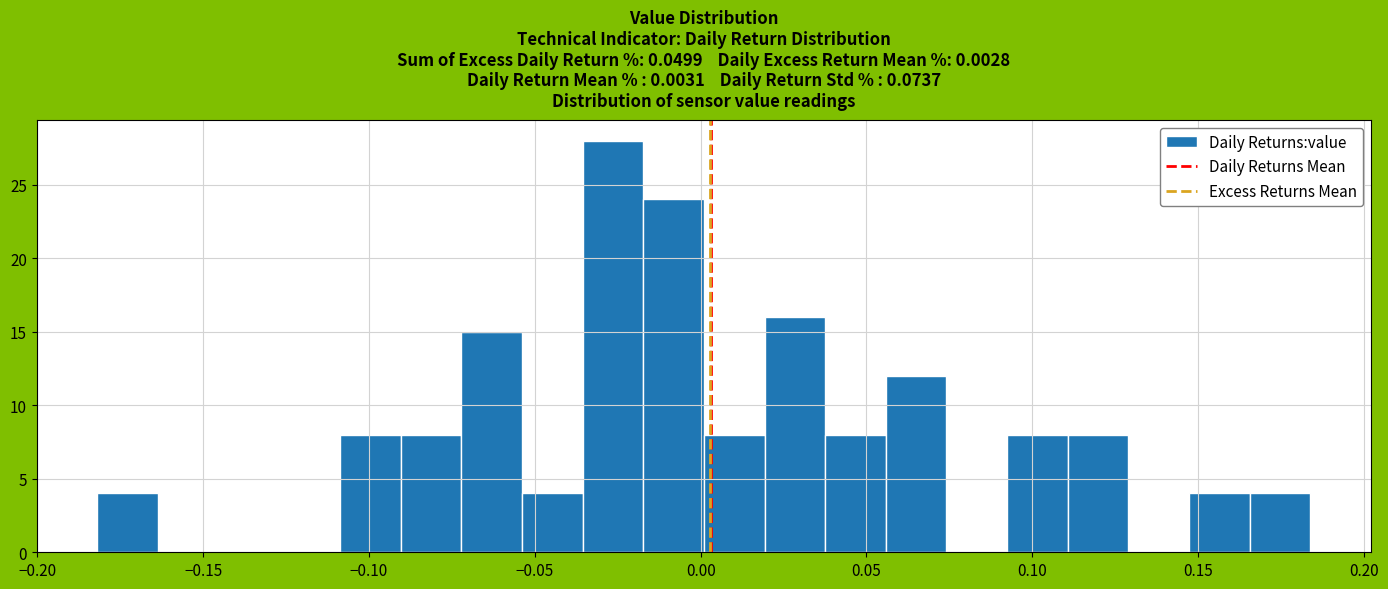

Read against the x-axis, roughly where is the centre of the tallest bar?

-0.025